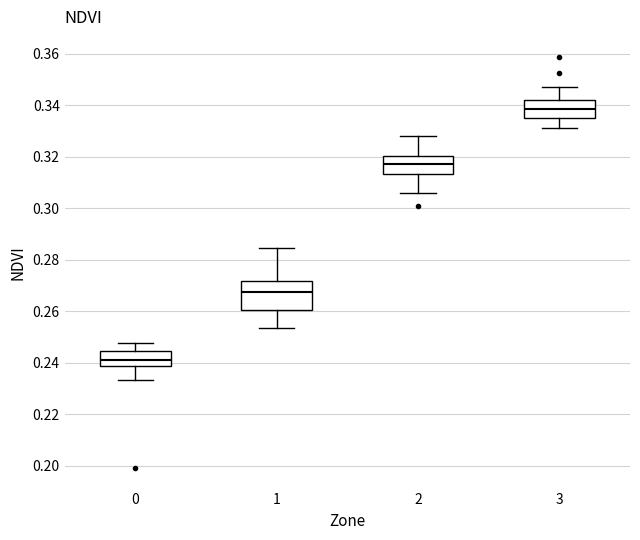

Reading left to right, transcribe this box plot: for each box, give where its median line is, the range the box spans, and where its two whiskers end, as read against the y-axis. The values are not printed on the chart, so give them approximately, as read against the axis.

0: median 0.242, box 0.238 to 0.244, whiskers 0.234 to 0.248
1: median 0.268, box 0.260 to 0.272, whiskers 0.254 to 0.284
2: median 0.318, box 0.314 to 0.320, whiskers 0.306 to 0.328
3: median 0.338, box 0.336 to 0.342, whiskers 0.330 to 0.348